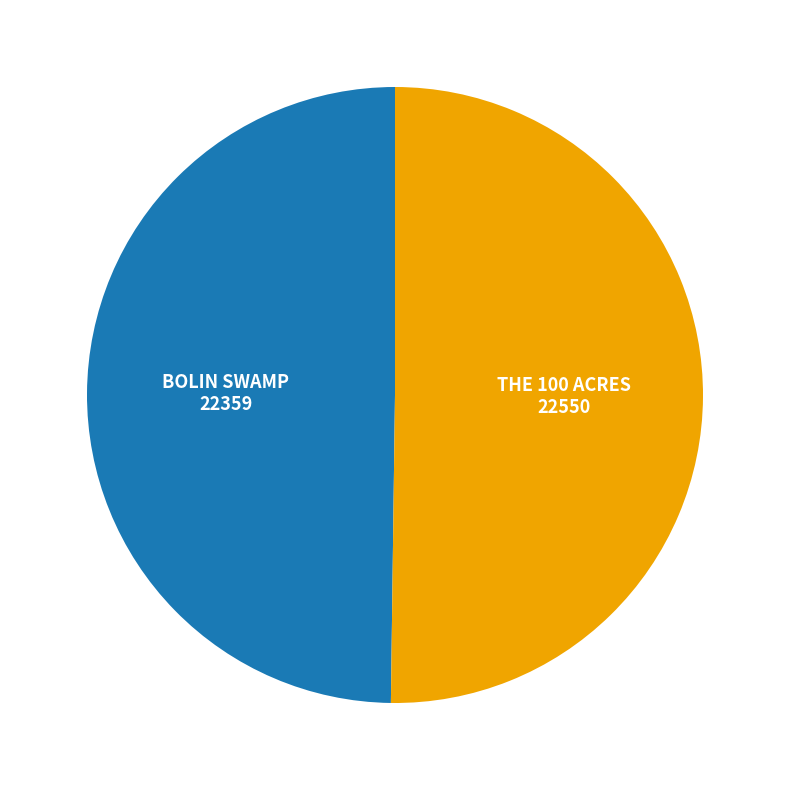

The THE 100 ACRES slice represents 50% of the pie. True or false?

True